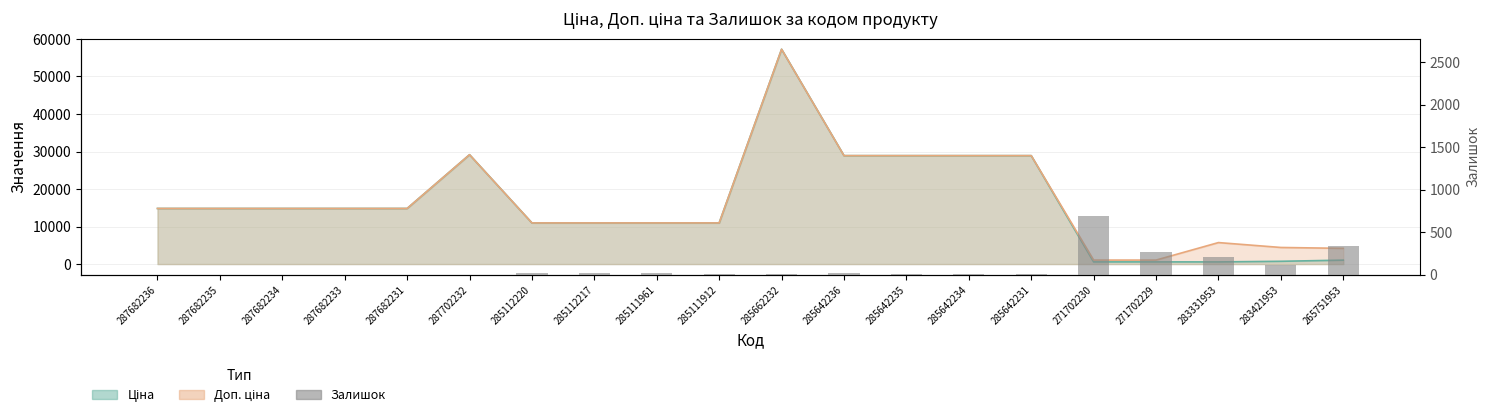

Reading left to right, what are all the values shown in this chart?

287682236=0	287682235=0	287682234=0	287682233=0	287682231=0	287702232=0	285112220=17	285112217=17	285111961=17	285111912=15	285662232=13	285642236=16	285642235=14	285642234=10	285642231=5	271702230=694	271702229=273	283331953=204	283421953=113	265751953=343